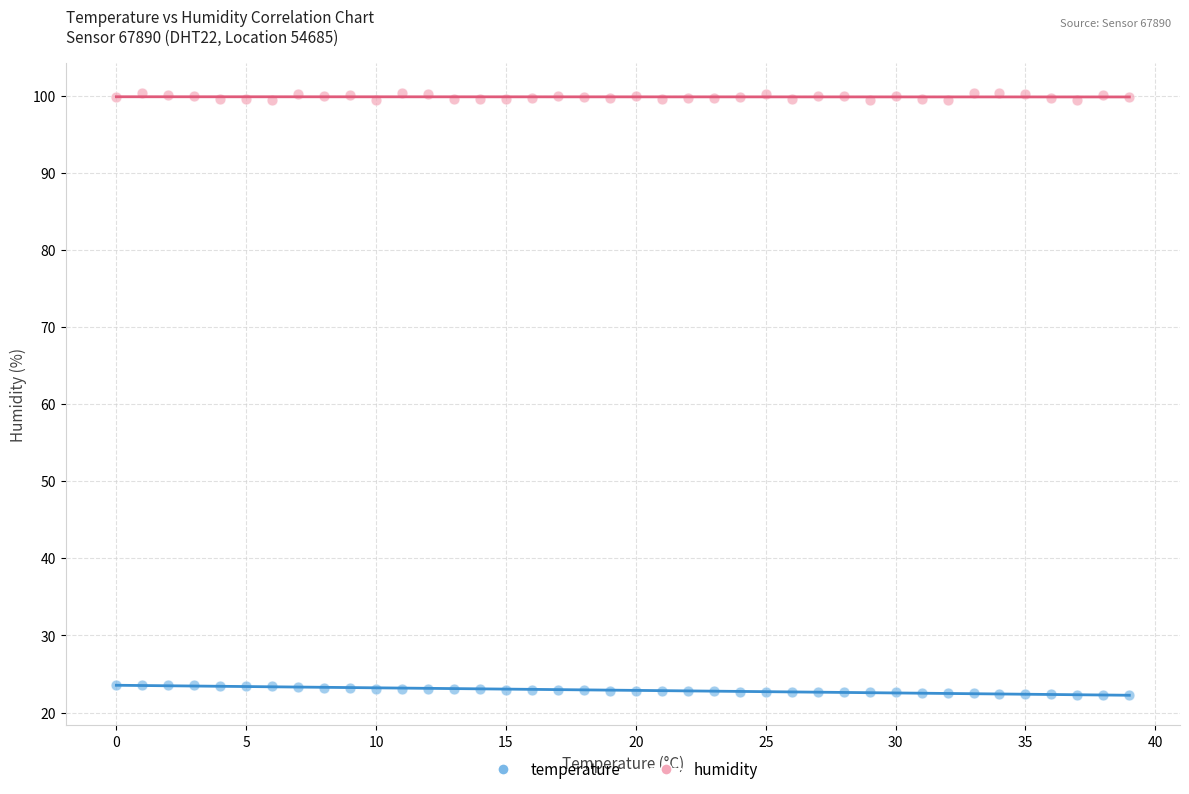

Which series contains the highest Y value?

humidity